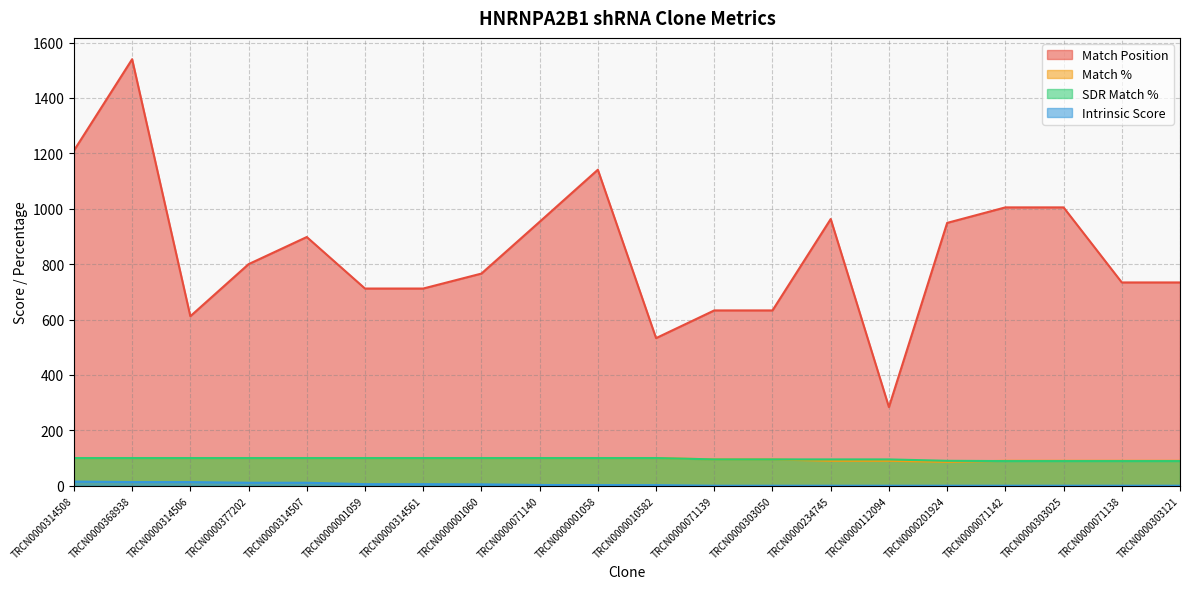

What position from the left is TRCN0000001058?

10